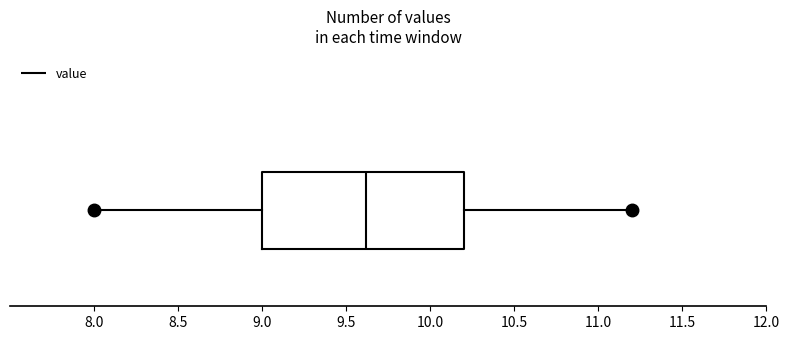

Where does the left whisker of the box end on the x-axis? The values are not printed on the chart, so give them approximately, as read against the axis.

8.0